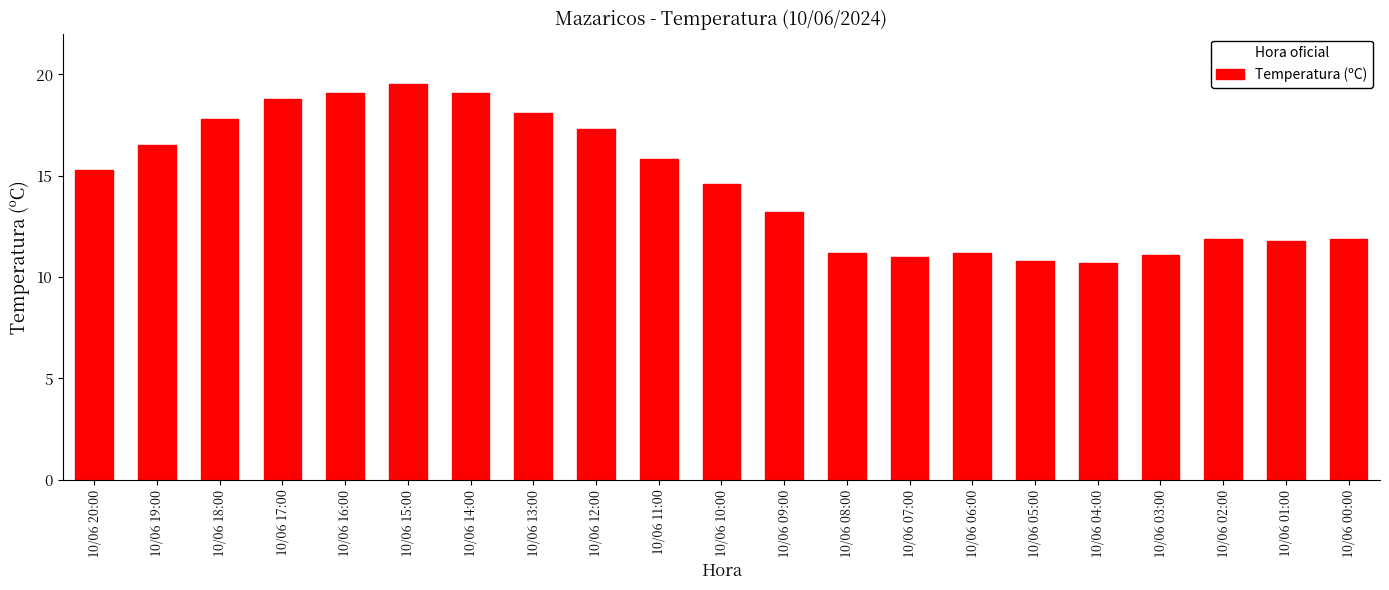

What is the value of the 15th bar from the left?

11.2